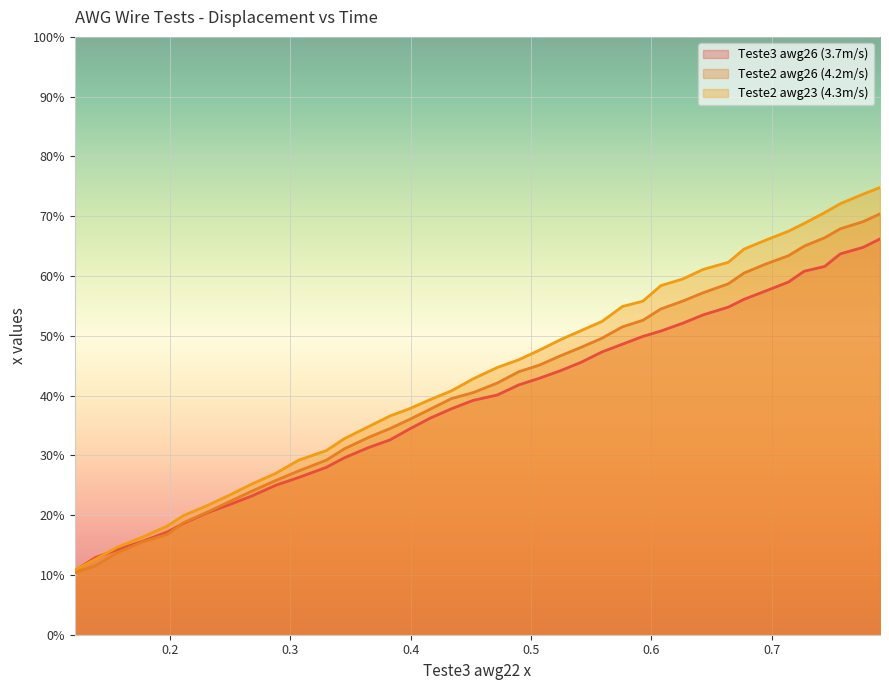

What are all the series names shown in the legend?

Teste3 awg26 (3.7m/s), Teste2 awg26 (4.2m/s), Teste2 awg23 (4.3m/s)